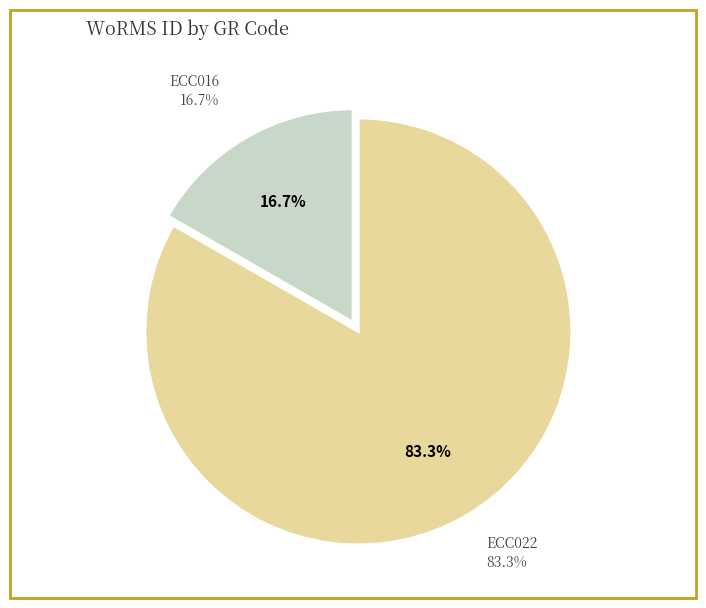

Do ECC022 and ECC016 together represent more than half of the pie?

Yes